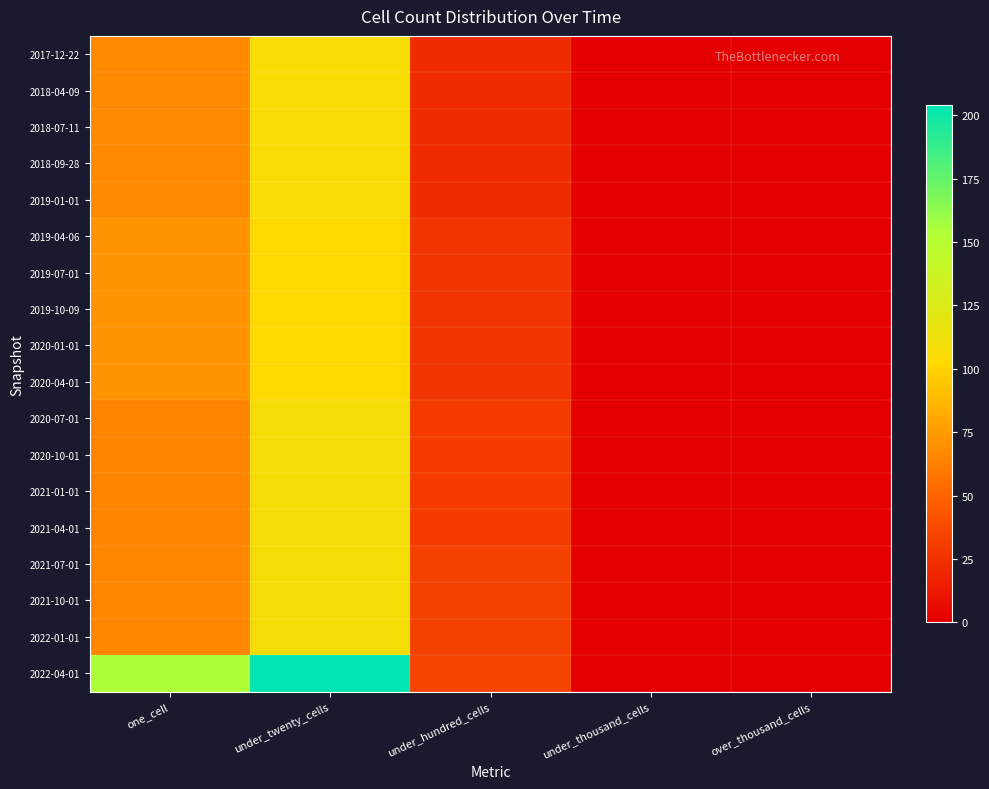

At which category is the sum across all series the highest?

under_twenty_cells